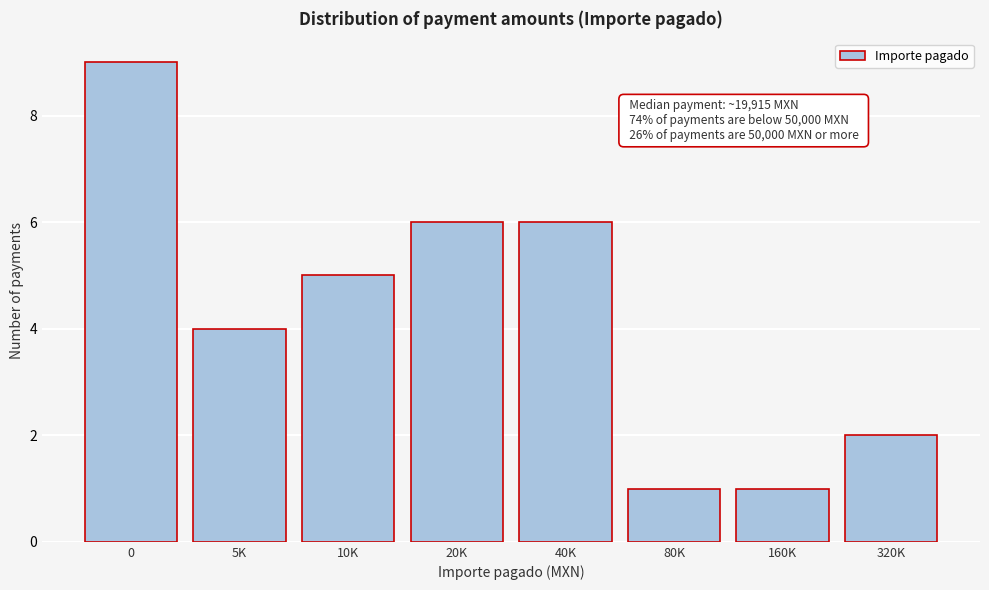

Reading left to right, extract all data points from this chart.

9	4	5	6	6	1	1	2